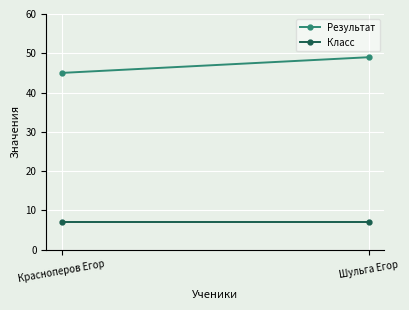

Reading left to right, list all the values displayed in this chart.

Результат: Красноперов Егор=45	Шульга Егор=49
Класс: Красноперов Егор=7	Шульга Егор=7